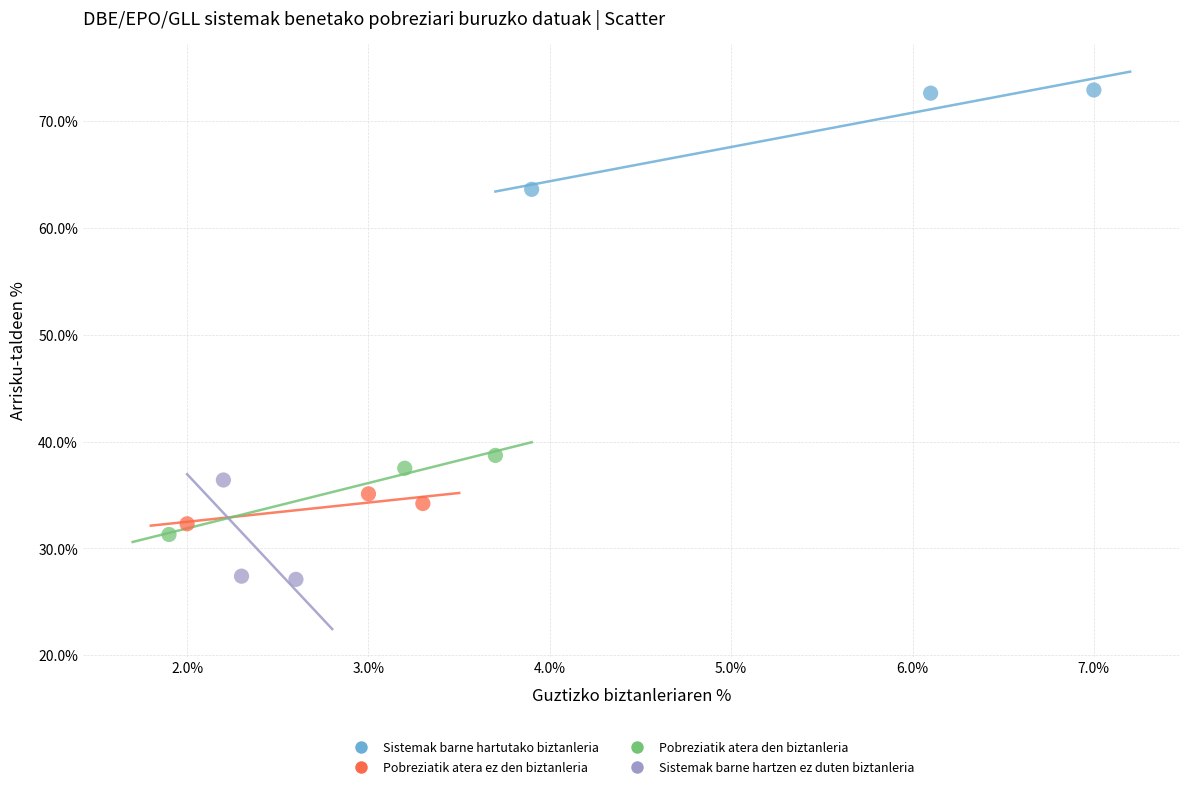

Which series contains the lowest Y value?

Sistemak barne hartzen ez duten biztanleria